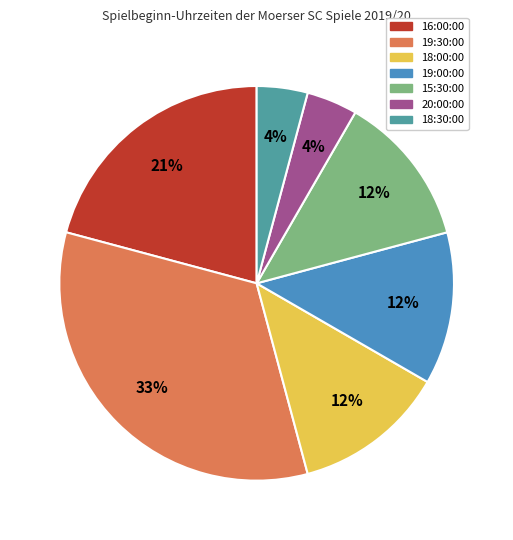

Which category has the biggest portion of the pie?

19:30:00